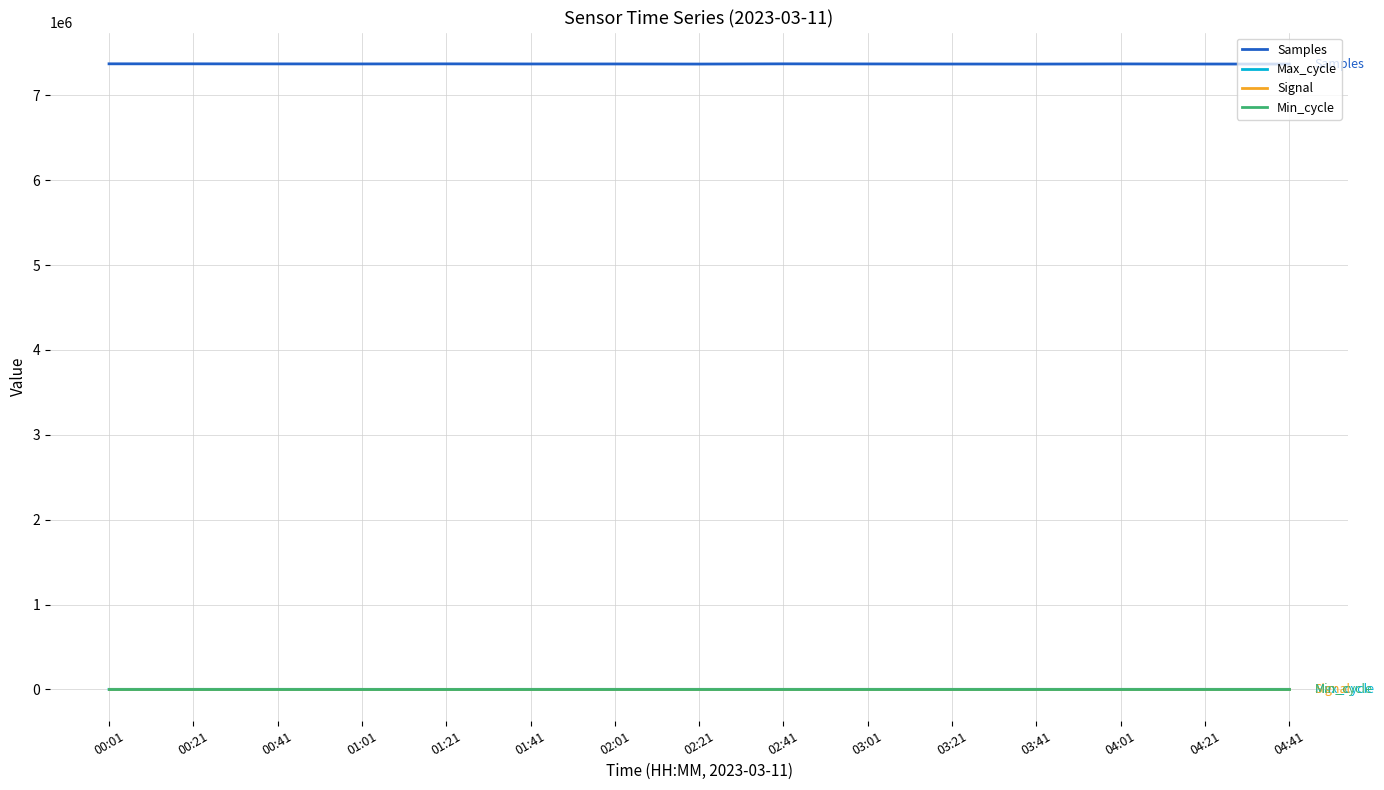

True or false: Samples and Min_cycle cross at least once.

False